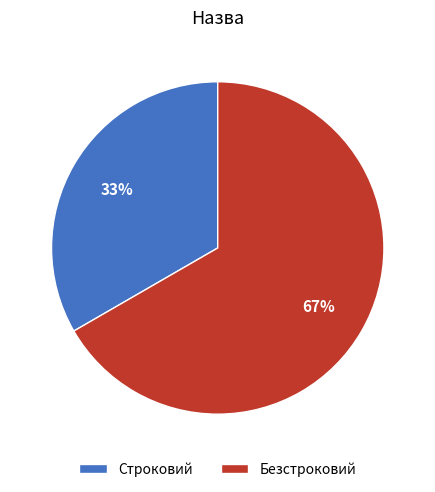

Rank the categories by value from highest to lowest.

Безстроковий, Строковий